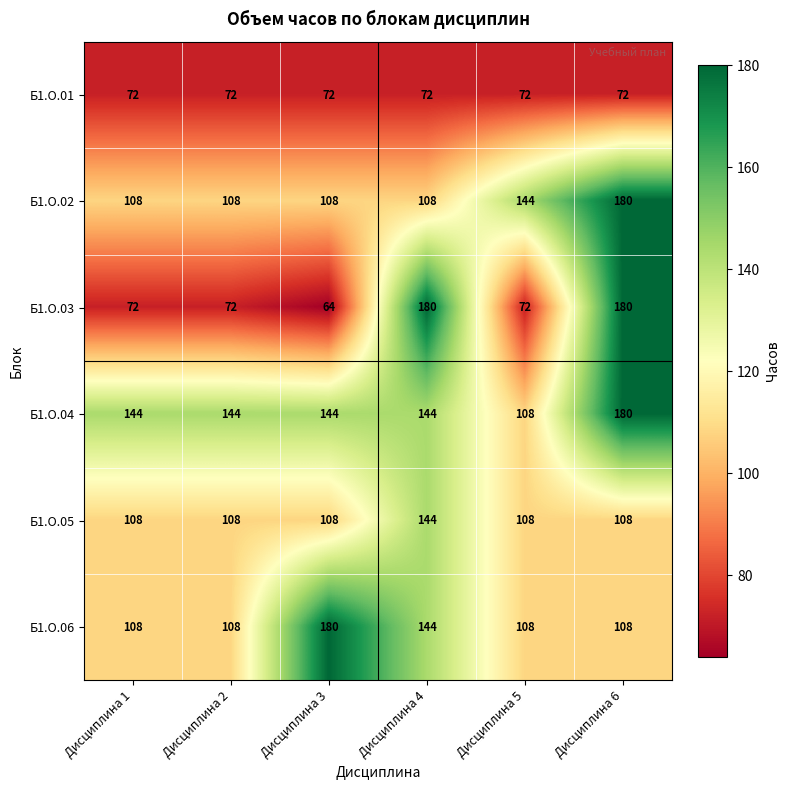

What is the approximate value of Б1.О.05 at Дисциплина 2?

108